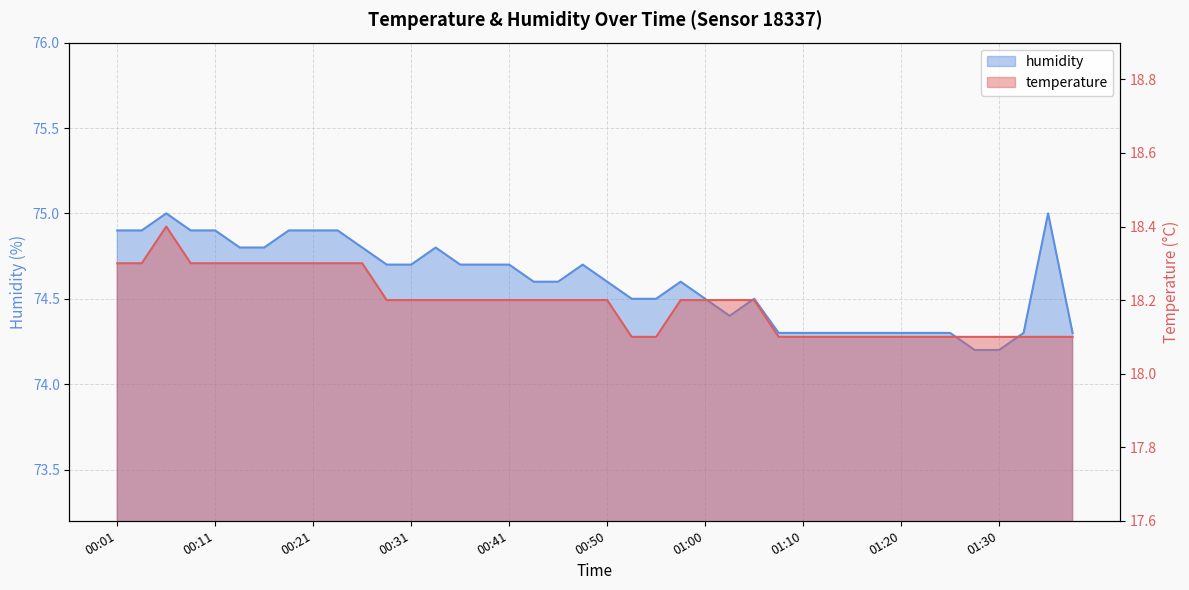

Where is temperature nearest to the value 18?

00:53